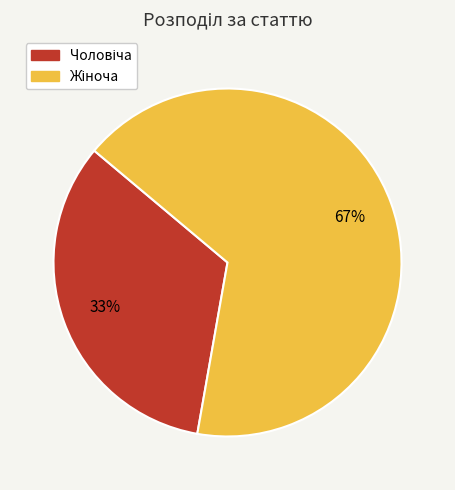

Is there a majority slice in this chart?

Yes